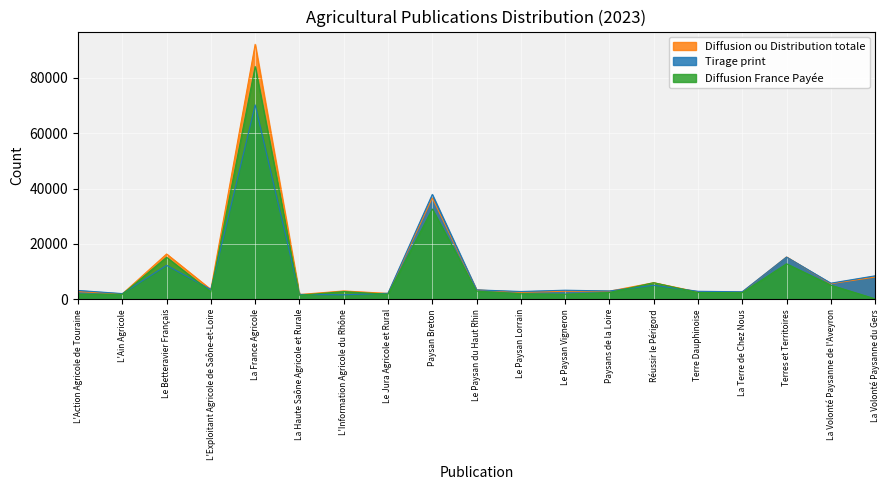

True or false: Diffusion ou Distribution totale and Tirage print intersect in this chart.

True